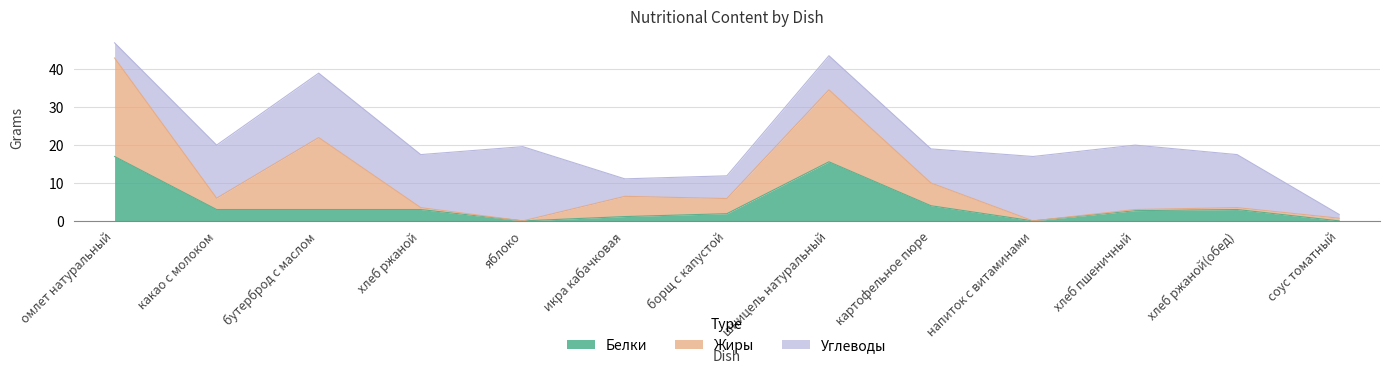

How many data points in Углеводы are above 14?

4